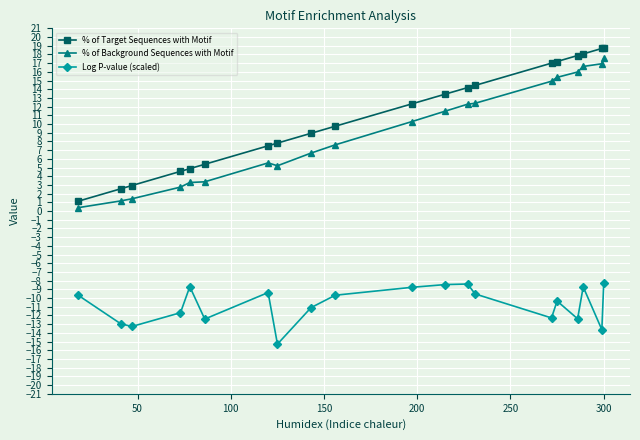

What is the maximum value for % of Target Sequences with Motif?

18.8